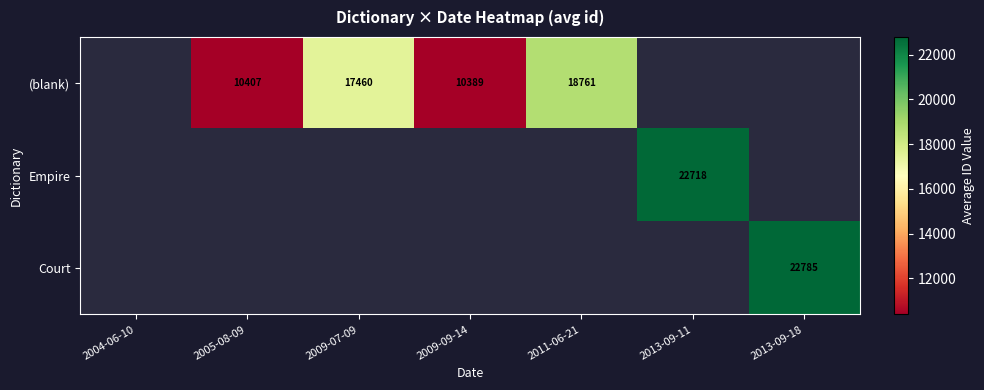

The value of Empire at 2013-09-11 is 22718.0. True or false?

True